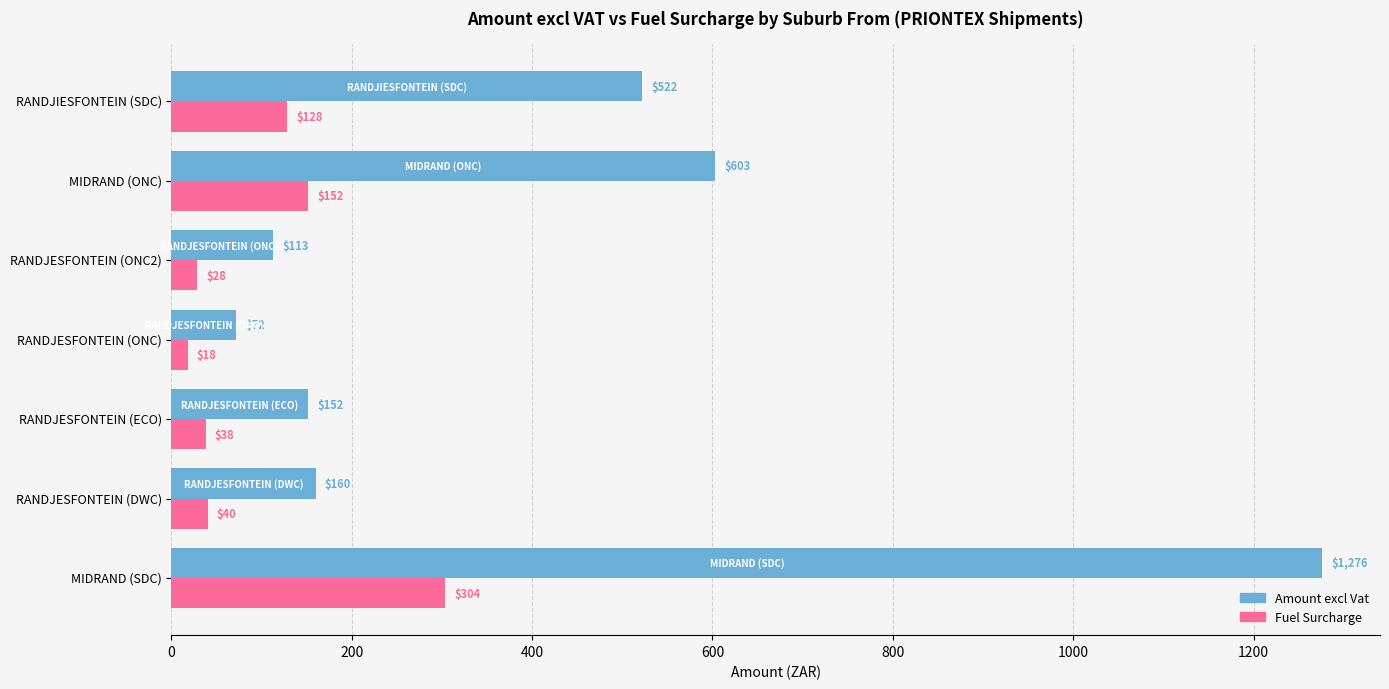

How many data points in Amount excl Vat are above 159?

4